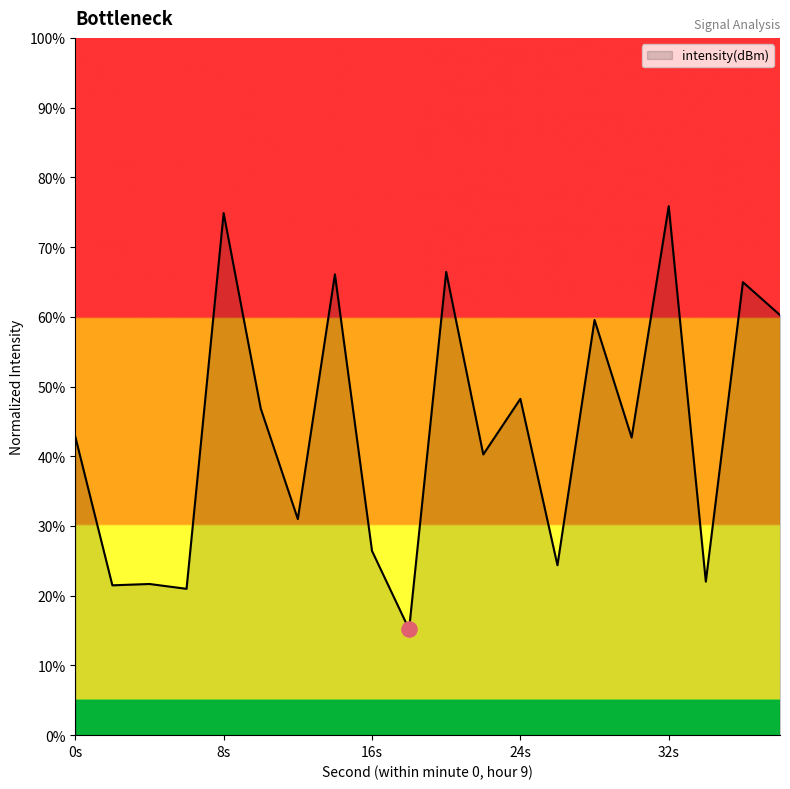

What is the difference between the maximum and minimum values?

60.7